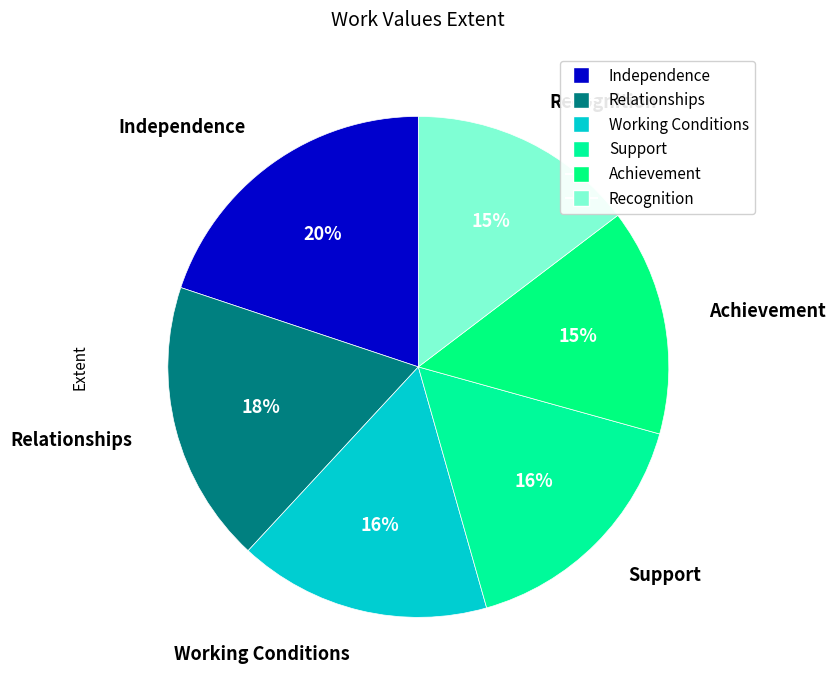

To the nearest percent, what is the difference between the largest and smallest slice percentages?

5%